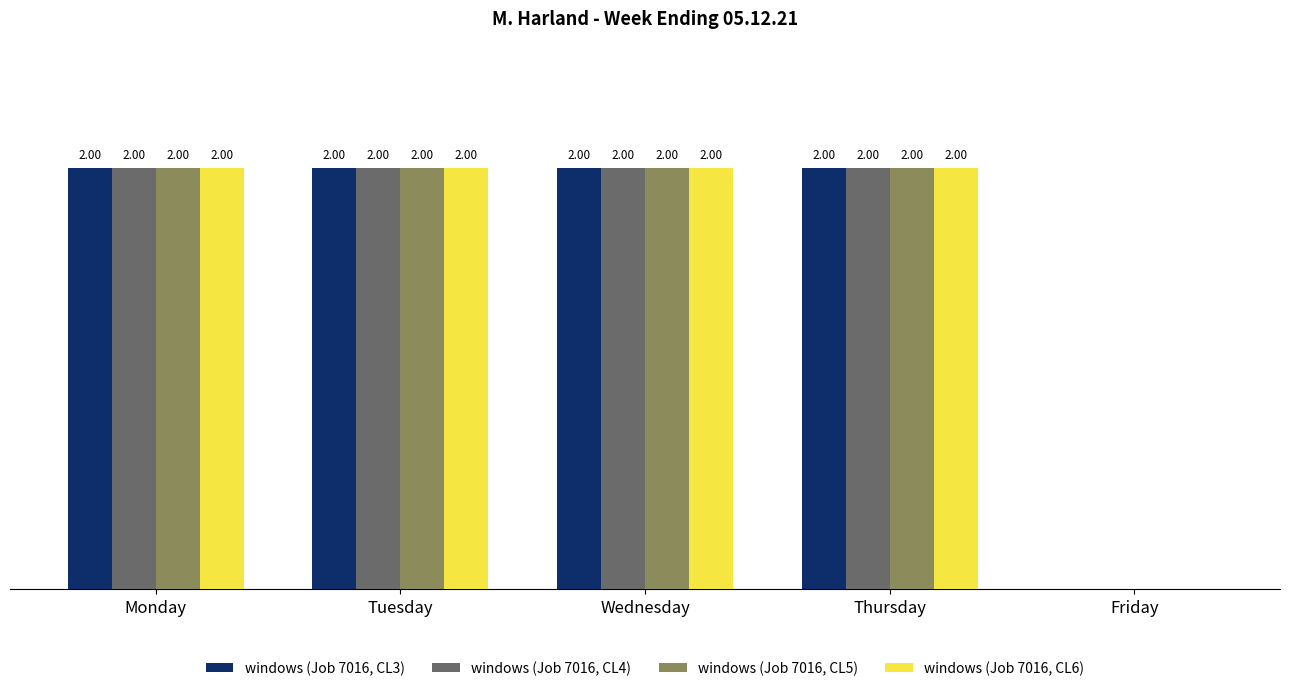

At Friday, list the series in order from smallest to largest.

windows (Job 7016, CL3), windows (Job 7016, CL4), windows (Job 7016, CL5), windows (Job 7016, CL6)